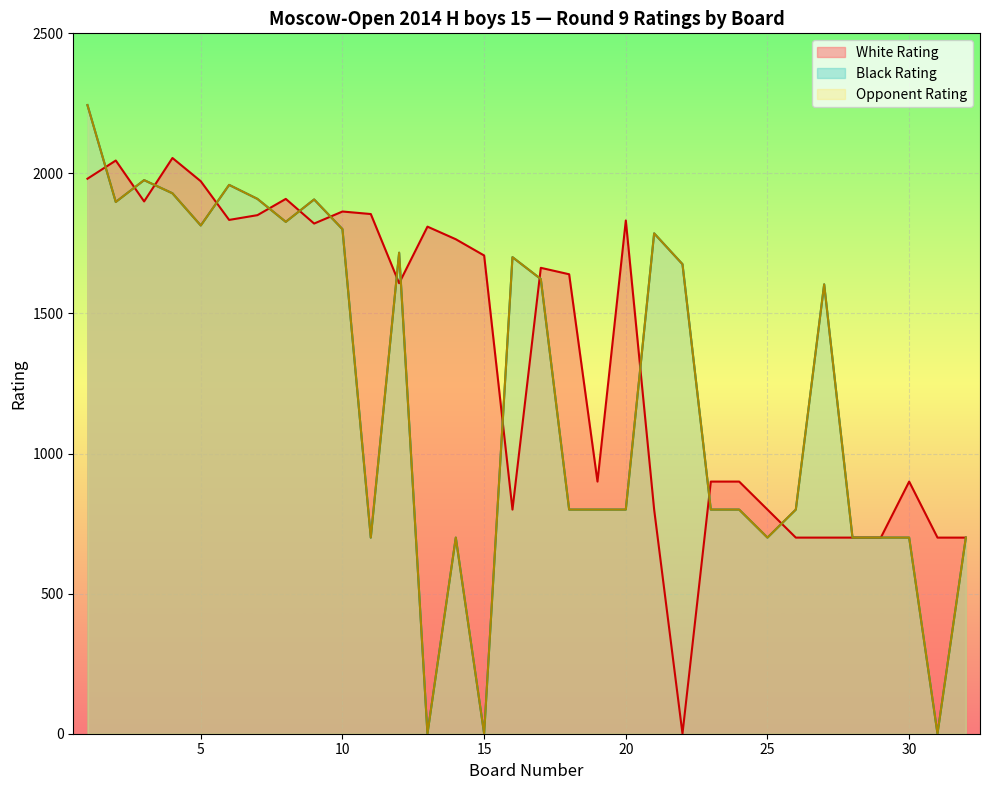

Where is the first local maximum for White Rating?

2